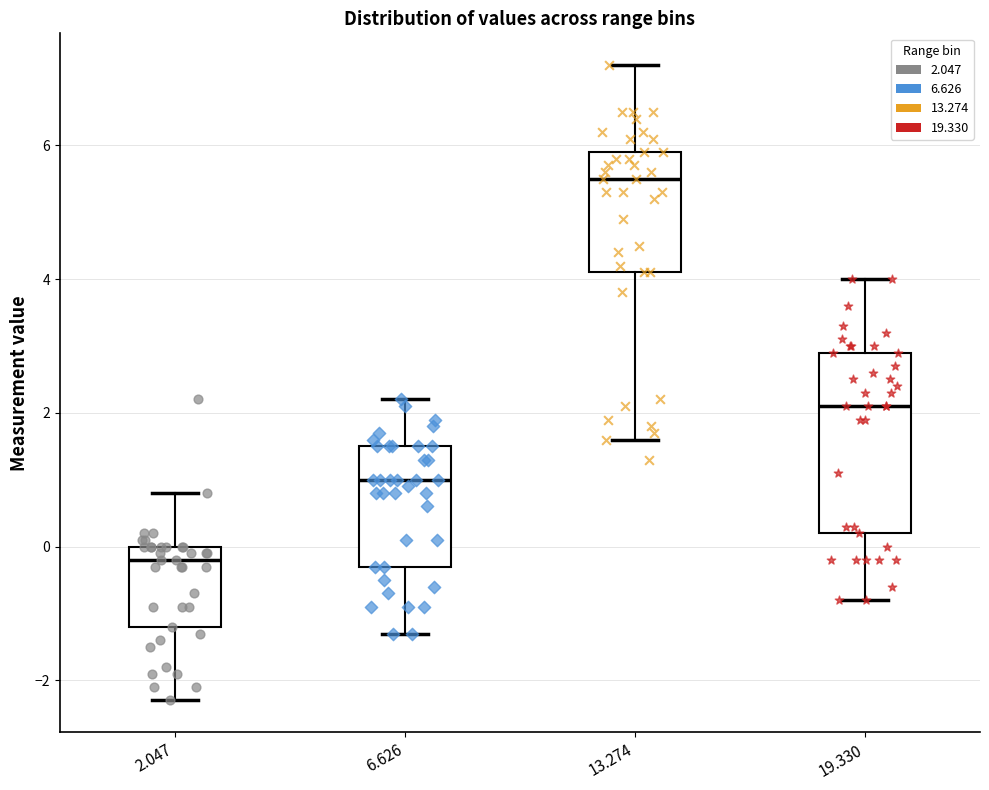

Where does the median line of the box at x = 6.626 sit on the y-axis? The values are not printed on the chart, so give them approximately, as read against the axis.

1.0